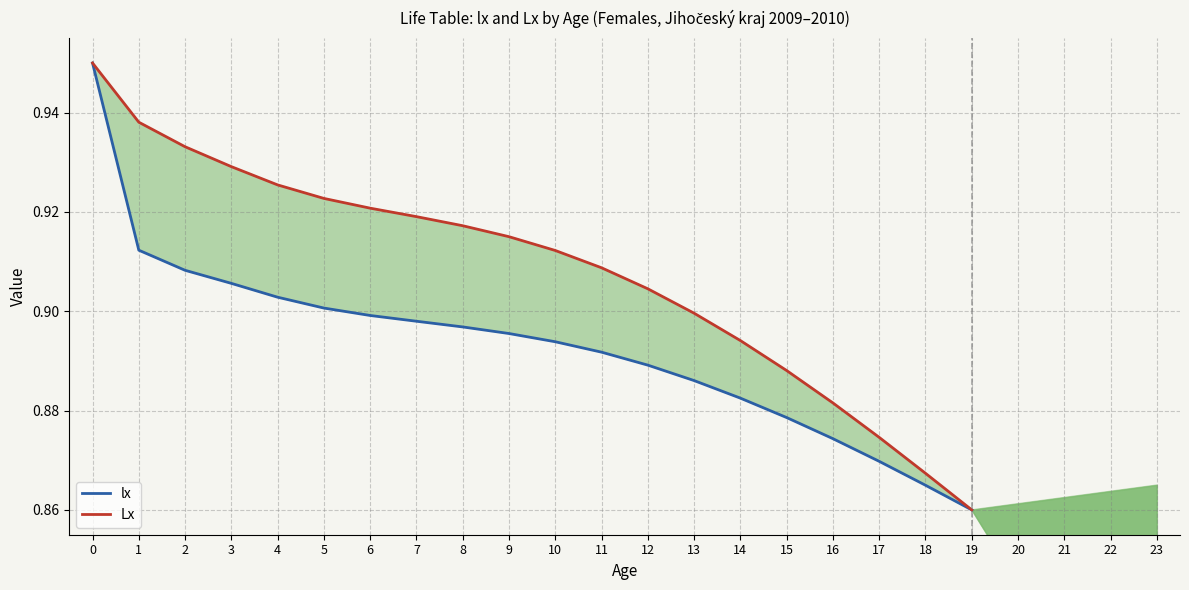

What is the value of the Lx point at the 13th from the left?

0.9